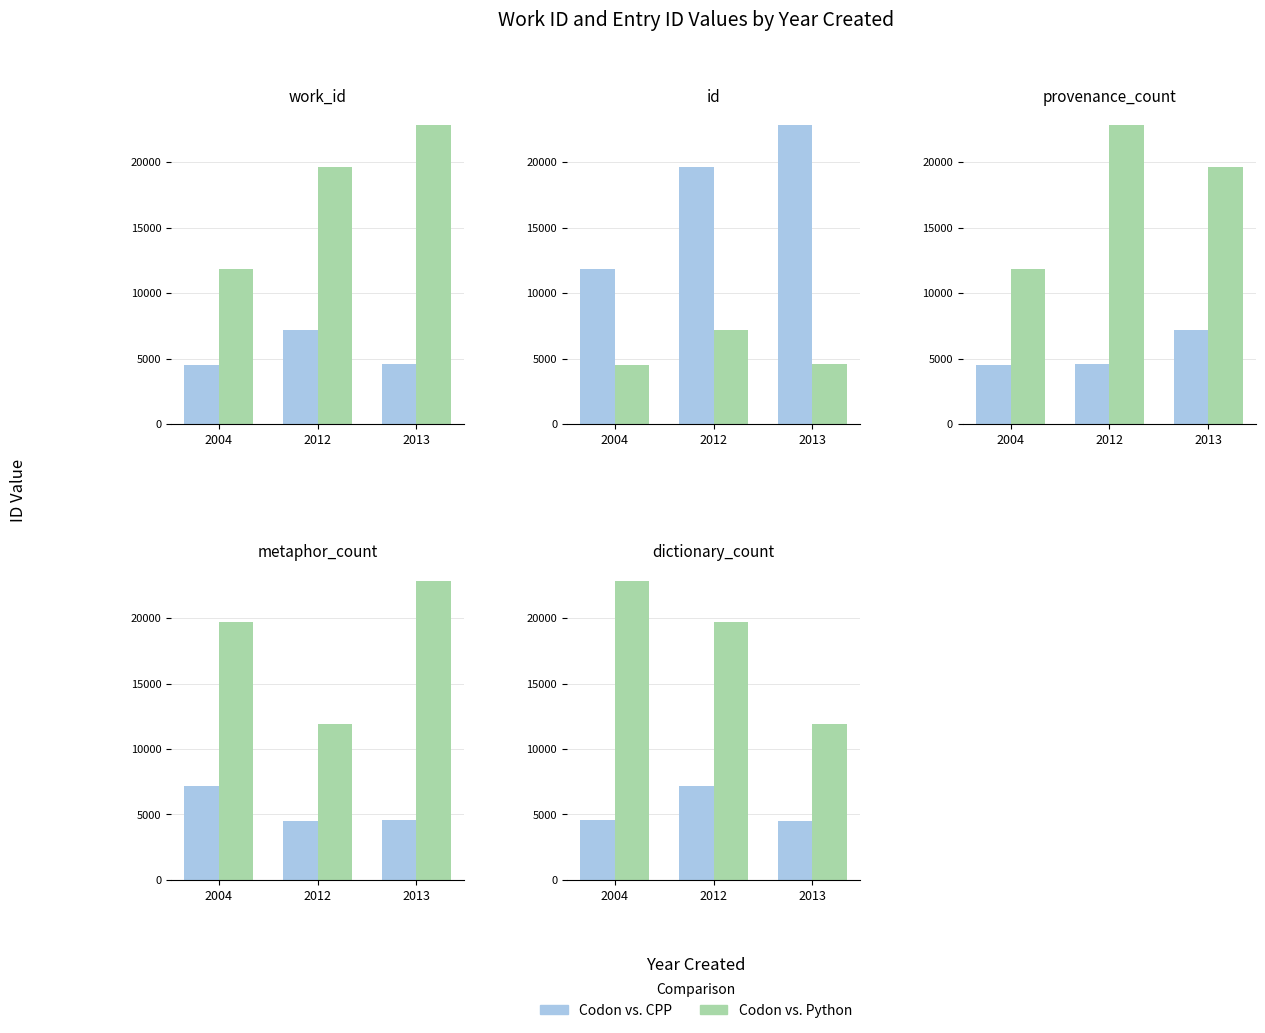

Which series has the largest range (max minus min)?

Codon vs. Python